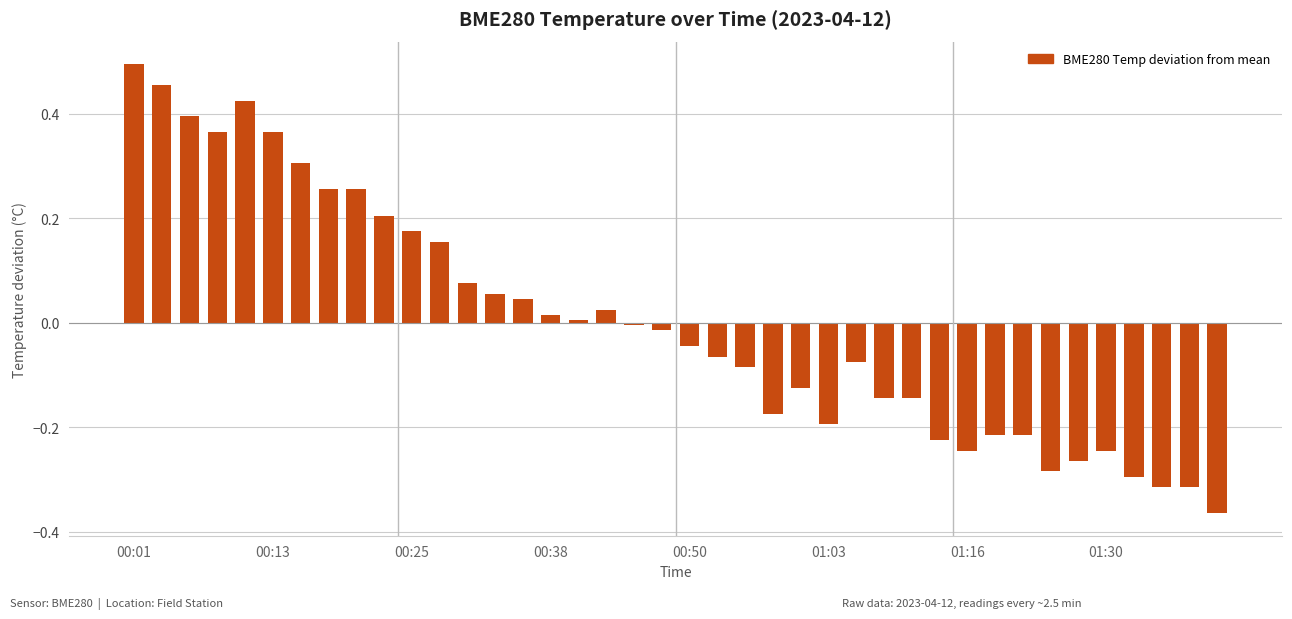

What is the difference between the maximum and second lowest values?

0.8